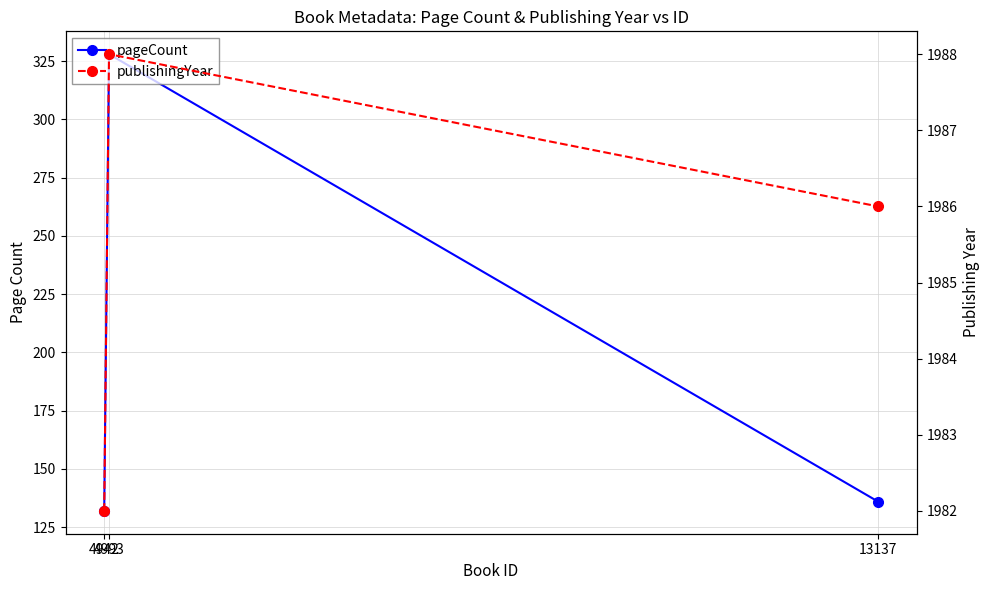

Read the pageCount value at 4993, to the nearest 5.

330